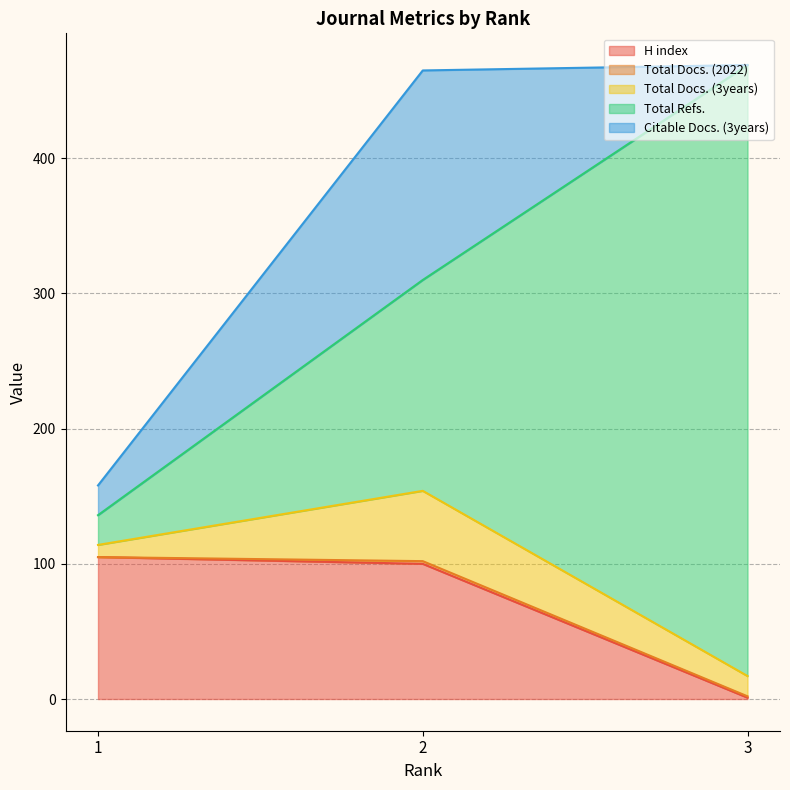

At which label does H index first exceed 100?

1